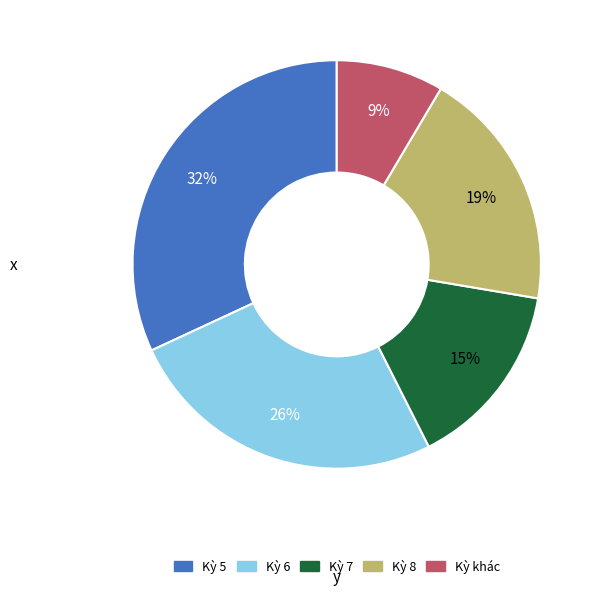

How many segments does this pie chart have?

5